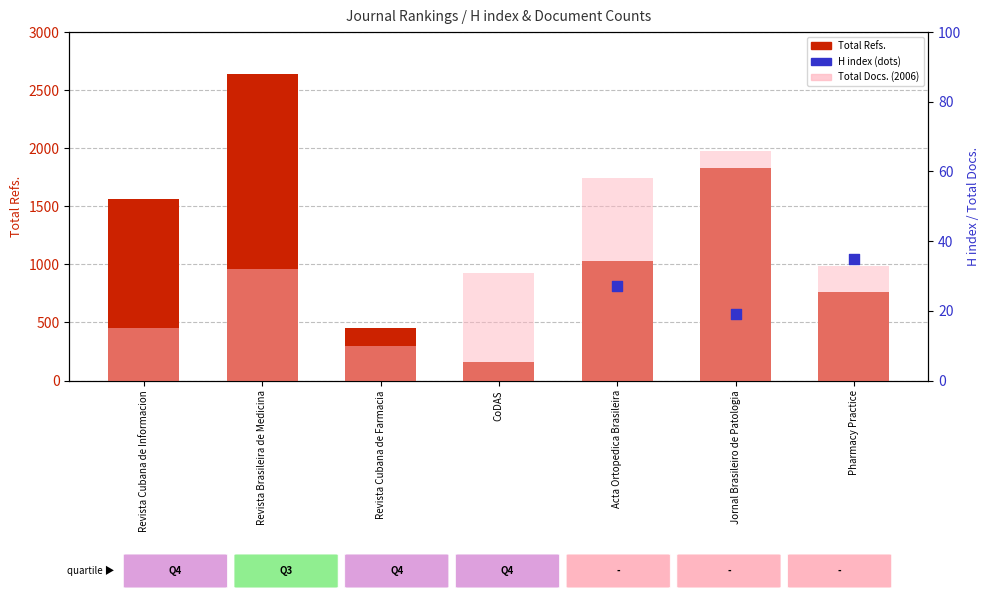

Which series contains the highest Y value?

Total Refs.